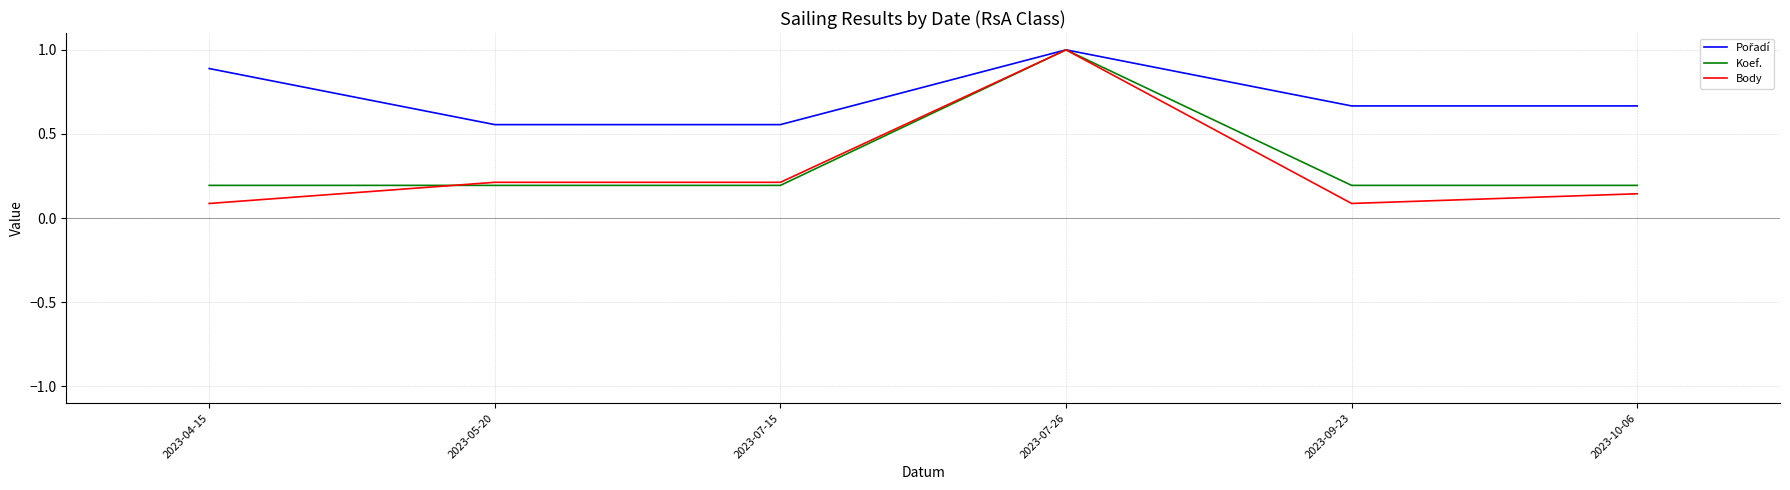

What is the difference between the highest and lowest values at 2023-04-15?

0.8